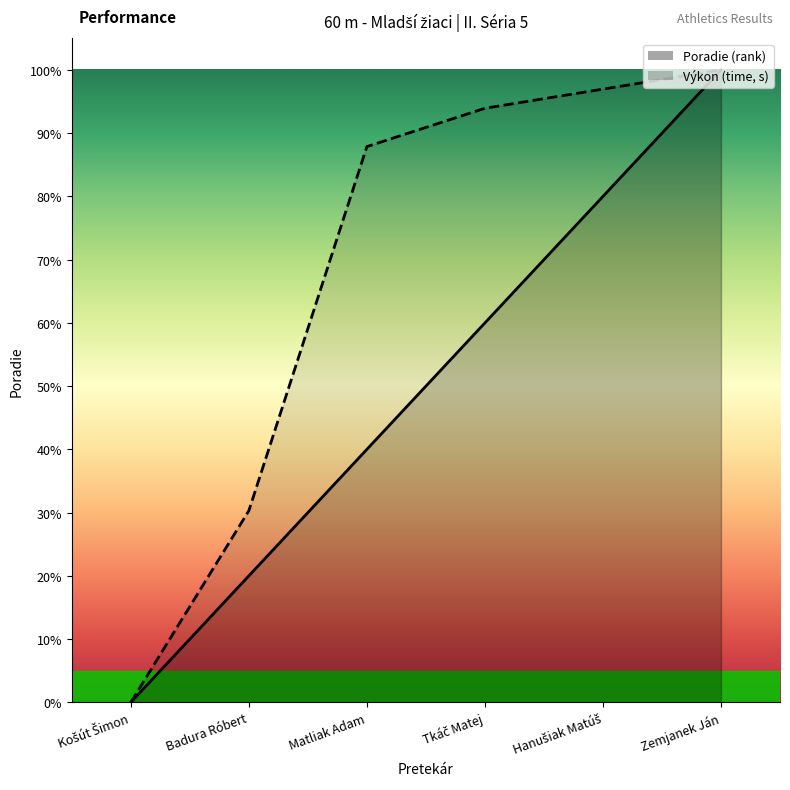

Is the value of Poradie at Zemjanek Ján greater than the value of Výkon at Košút Šimon?

Yes